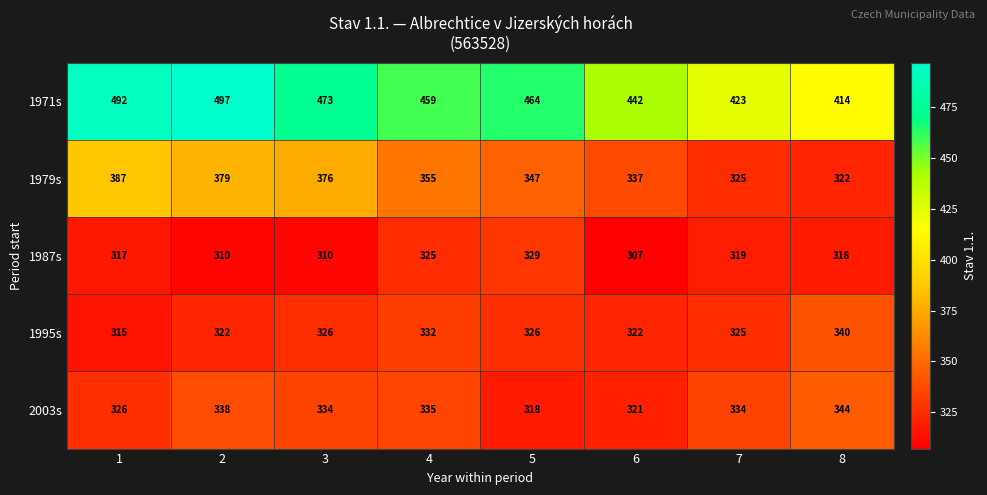

Which series has the largest range (max minus min)?

1971s